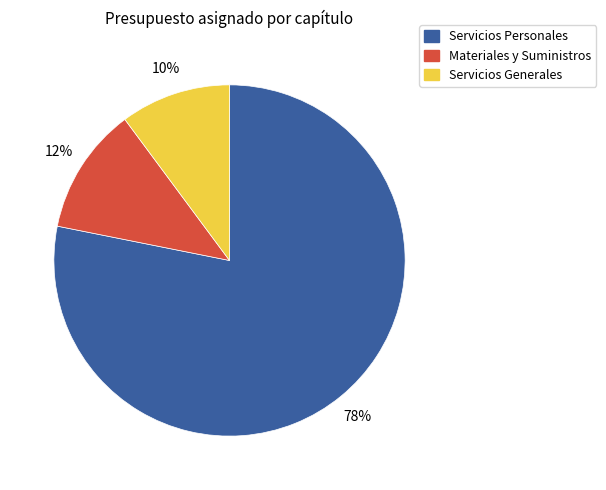

Rank the categories by value from lowest to highest.

Servicios Generales, Materiales y Suministros, Servicios Personales